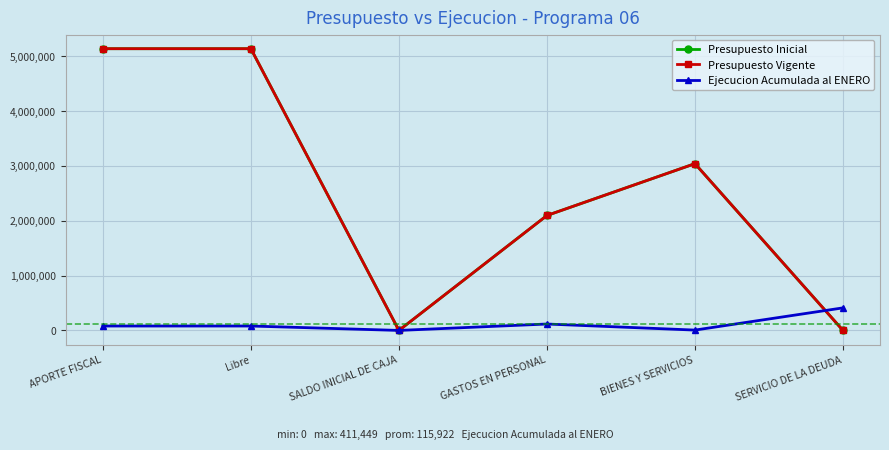

Is this an area chart (filled region under the line)?

No